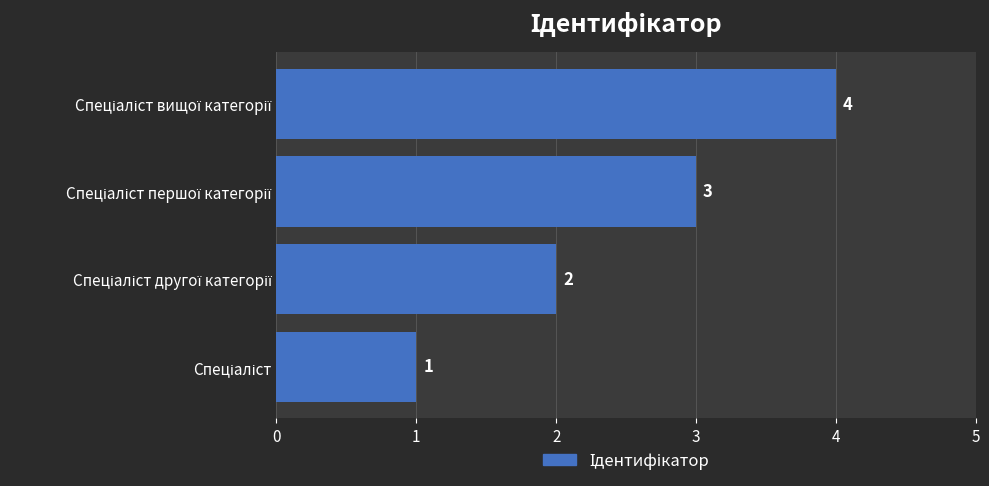

How many values are between 2 and 4?

3